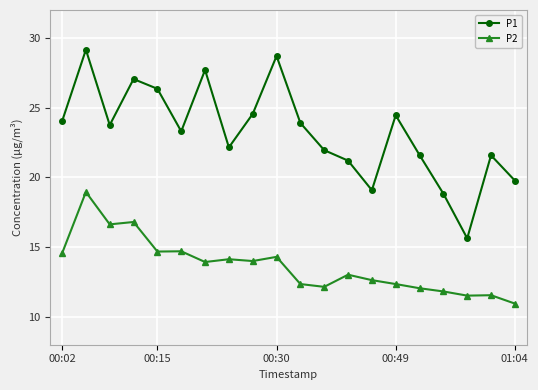

Which series has the largest total across all categories?

P1